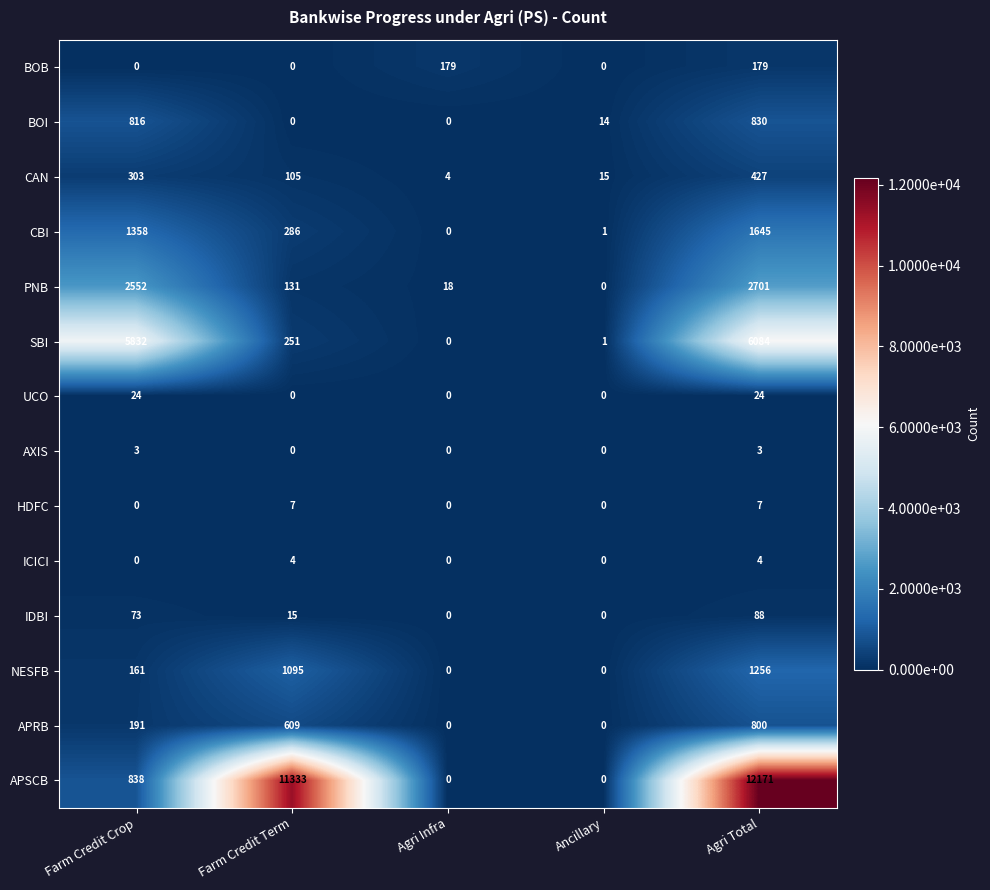

The value of APSCB at Agri Infra is 0. True or false?

True